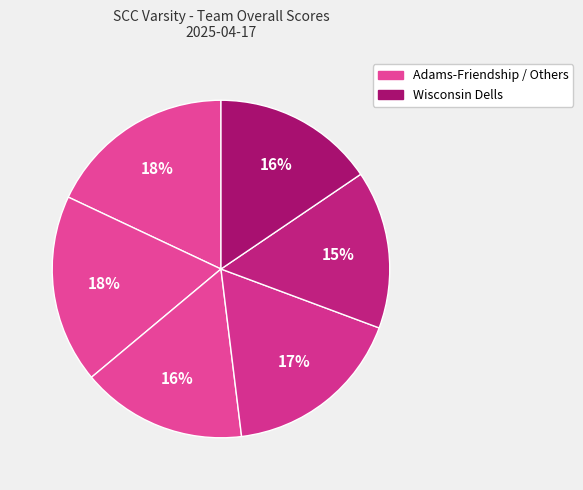

How many segments does this pie chart have?

6